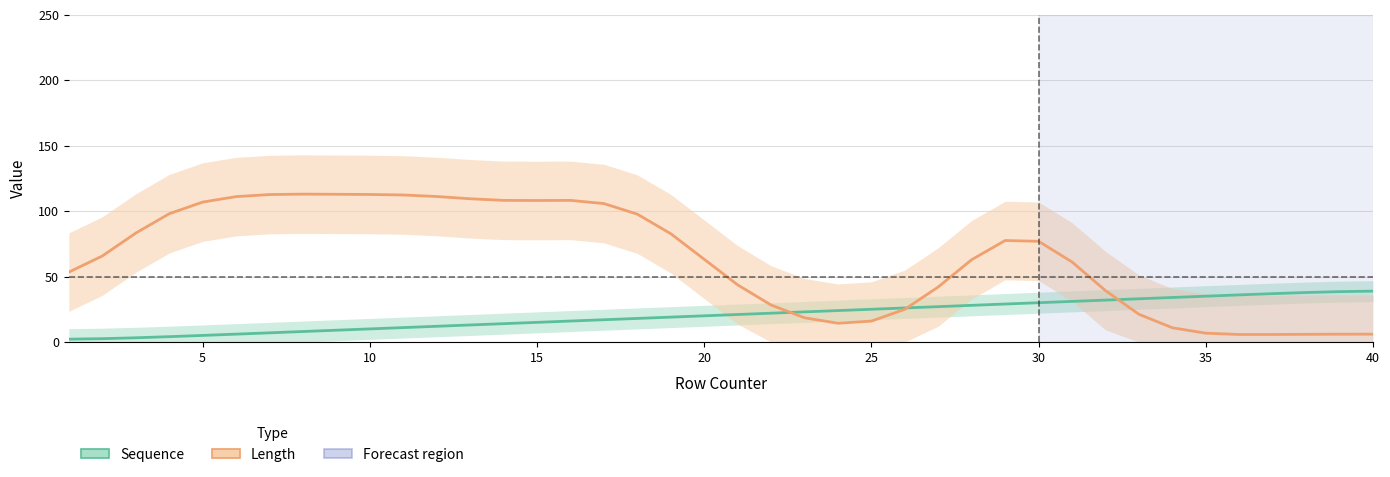

How many times do Sequence and Length cross each other?

3